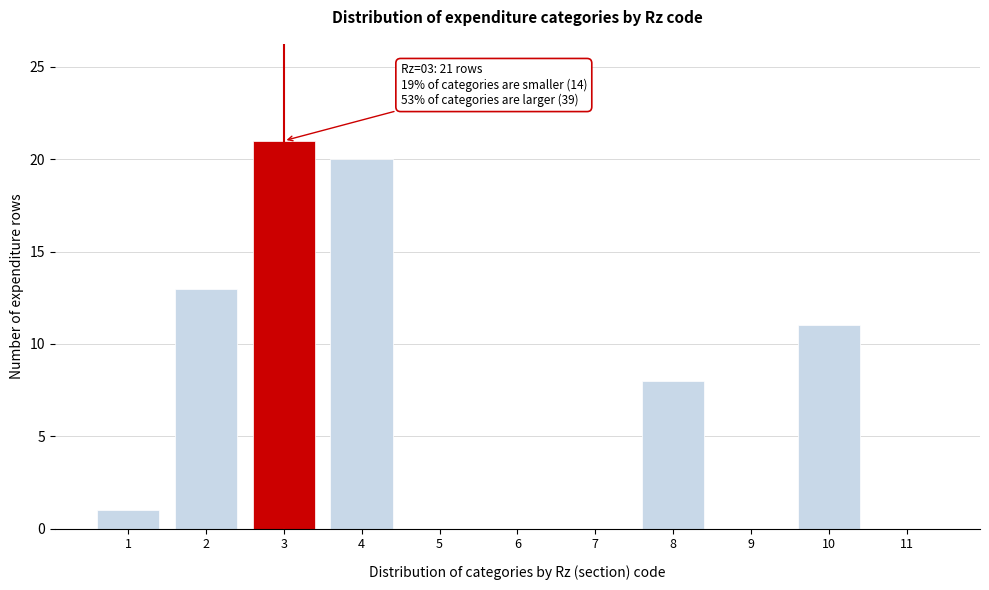

Reading left to right, list all the values displayed in this chart.

1=1	2=13	3=21	4=20	5=0	6=0	7=0	8=8	9=0	10=11	11=0